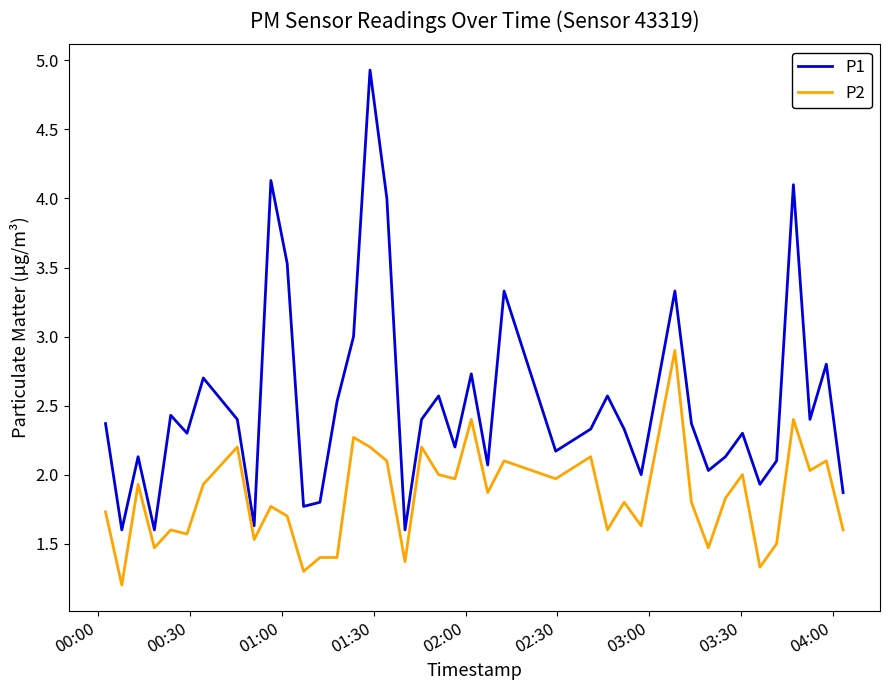

Which series has the largest total across all categories?

P1